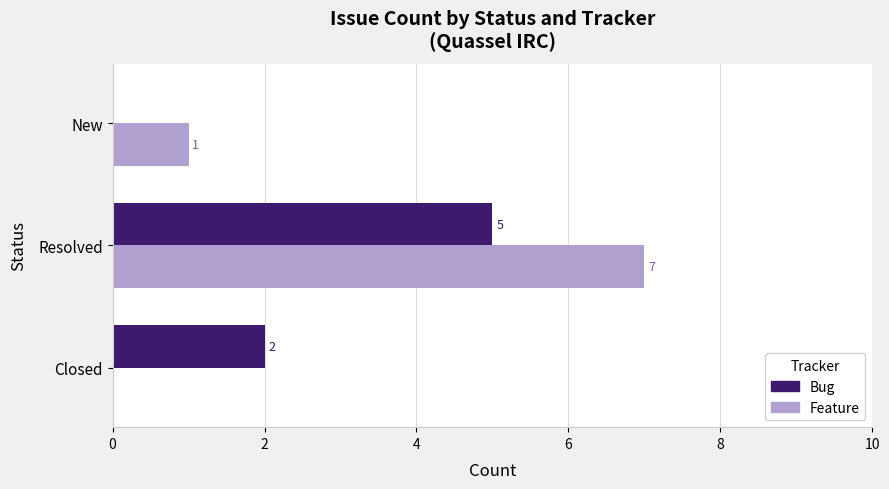

Which label corresponds to the largest value in the chart?

Resolved